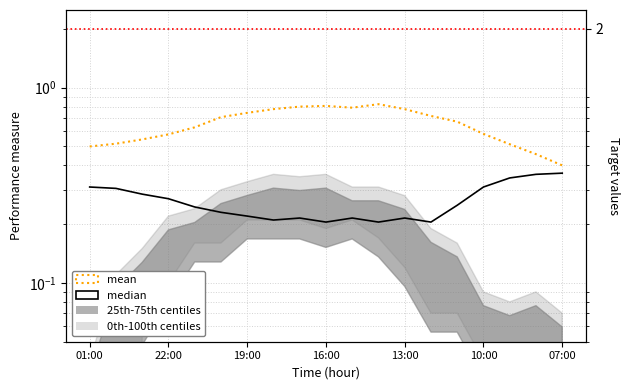

True or false: median and mean cross at least once.

False